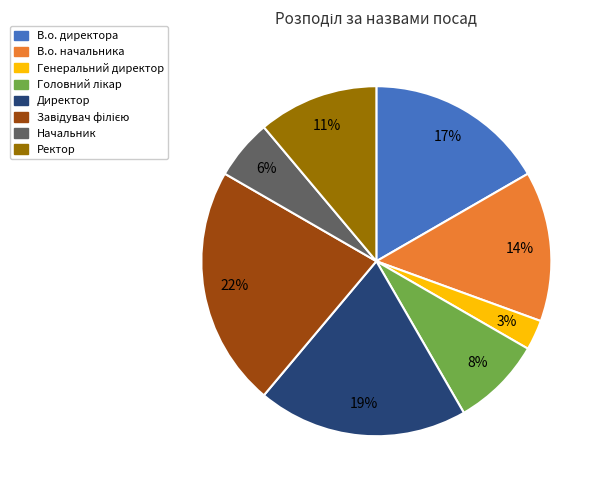

What percentage is the В.о. начальника slice, to the nearest percent?

14%